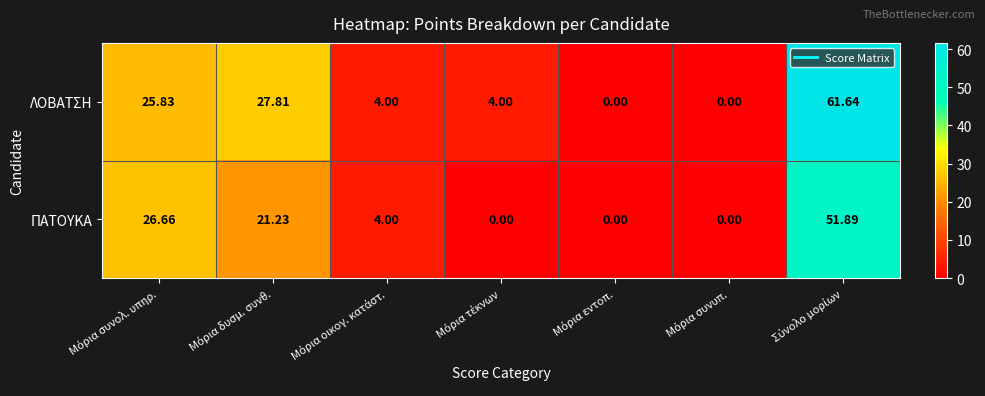

List the series in order of their peak value, lowest first.

ΠΑΤΟΥΚΑ, ΛΟΒΑΤΣΗ